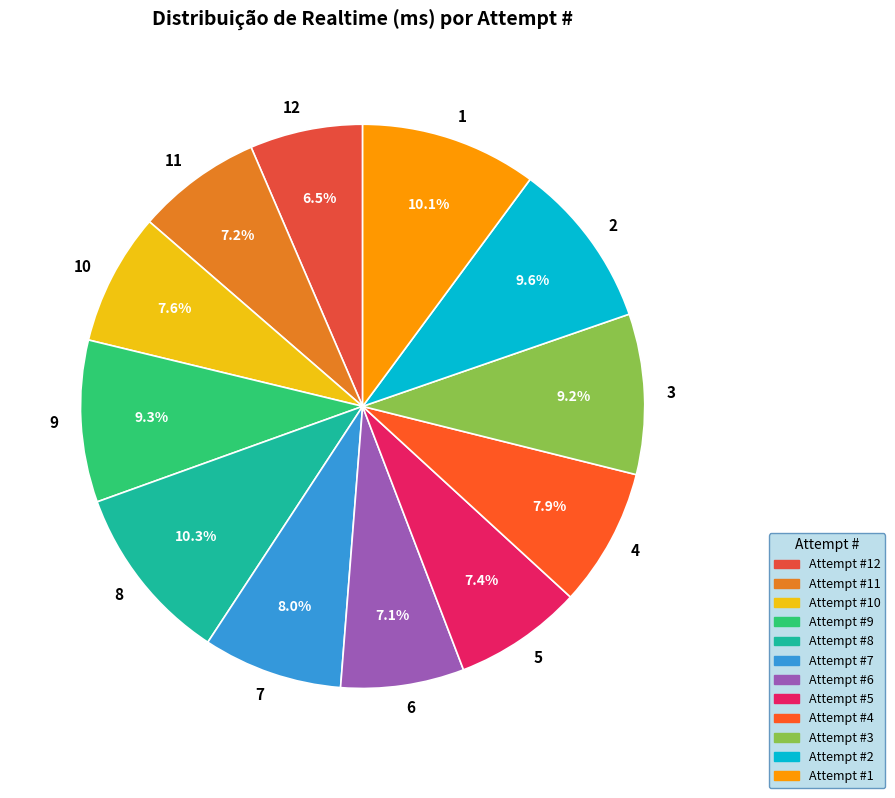

How many slices are in this pie chart?

12